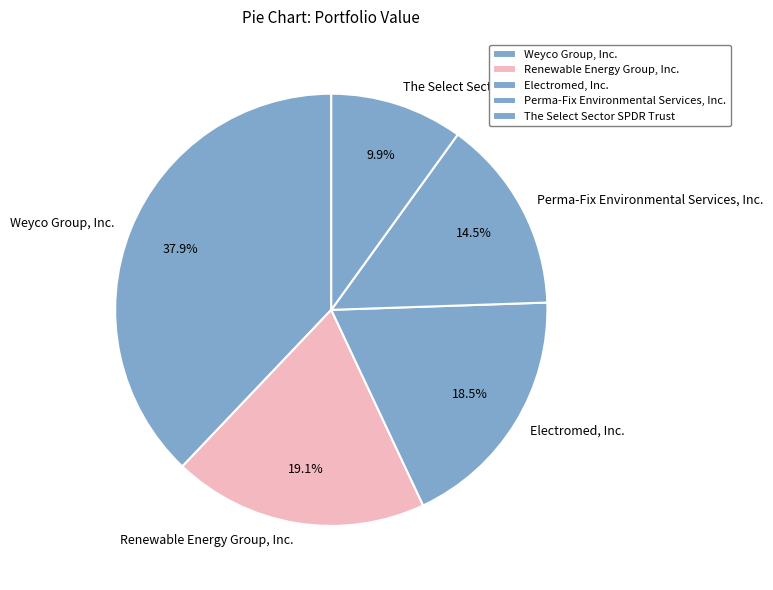

What portion of the pie excludes Electromed, Inc.?

81.5%